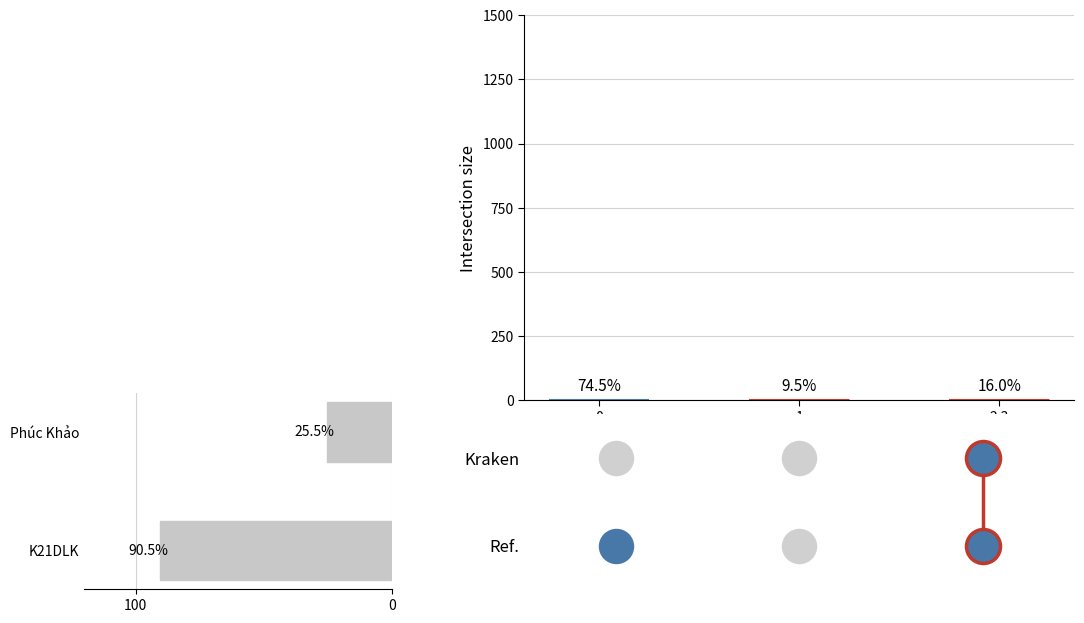

What is the change in value from K21DLK to Phúc Khảo?

-65.0